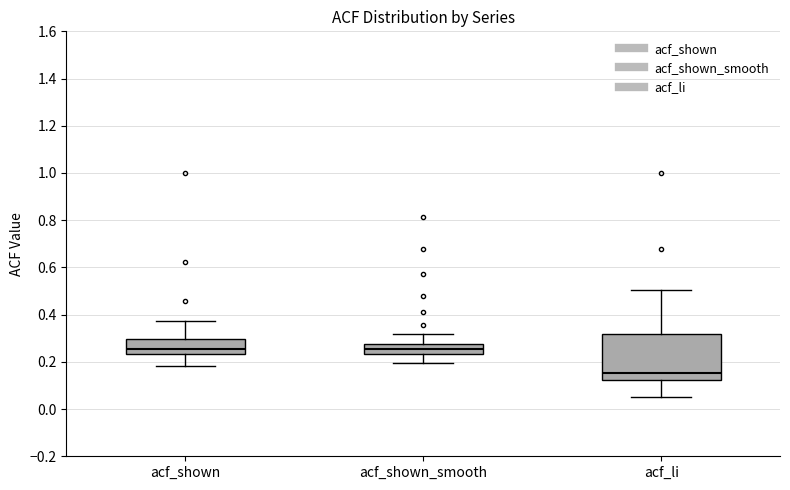

Reading left to right, transcribe this box plot: for each box, give where its median line is, the range the box spans, and where its two whiskers end, as read against the y-axis. The values are not printed on the chart, so give them approximately, as read against the axis.

acf_shown: median 0.26, box 0.24 to 0.30, whiskers 0.18 to 0.38
acf_shown_smooth: median 0.26, box 0.24 to 0.28, whiskers 0.20 to 0.32
acf_li: median 0.16, box 0.12 to 0.32, whiskers 0.06 to 0.50